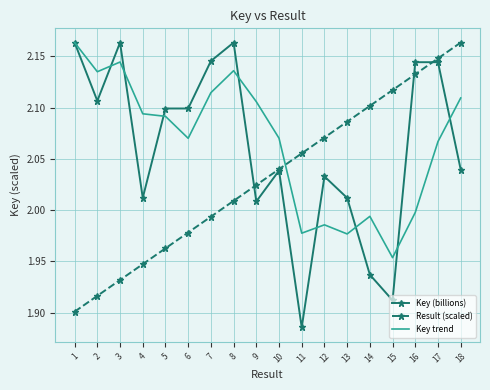

Which series has the largest range (max minus min)?

Key (billions)